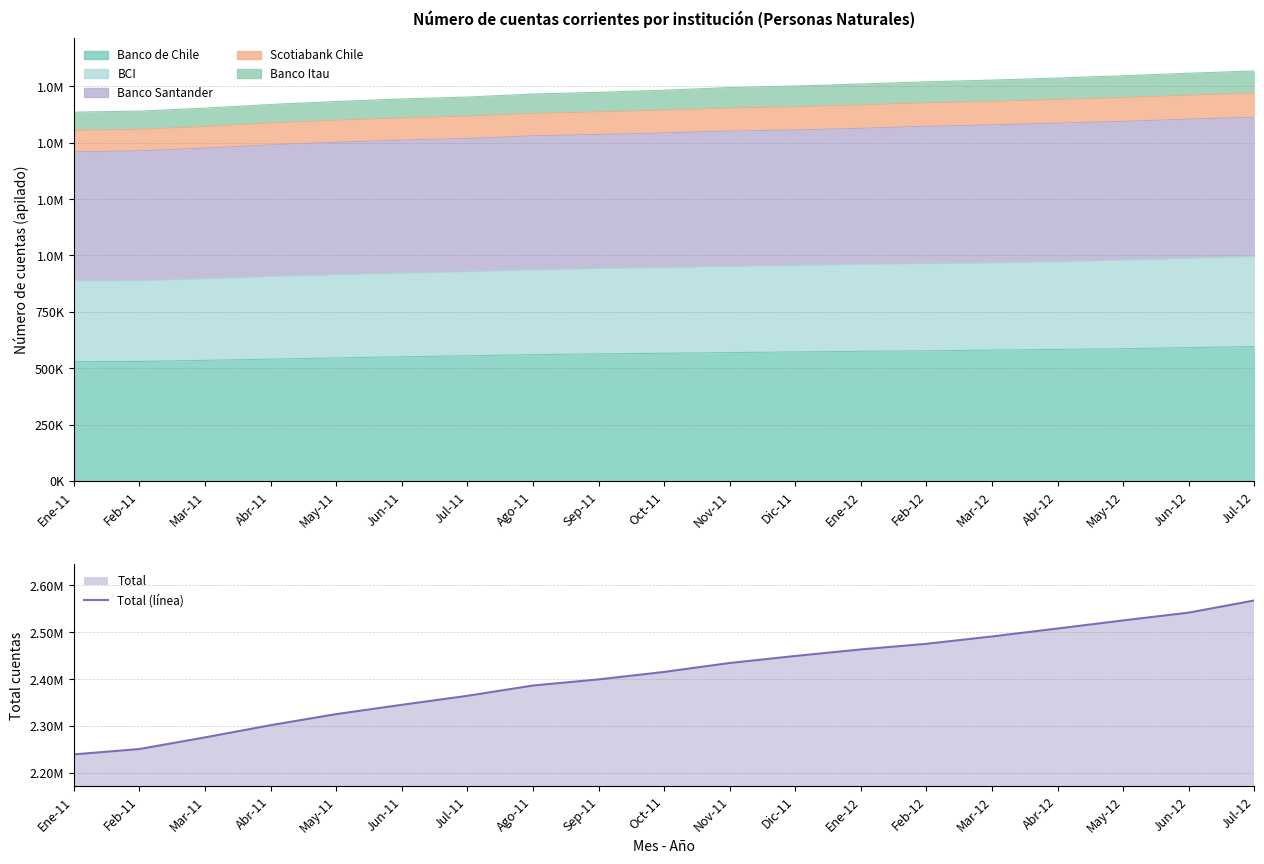

Which label corresponds to the largest value in the chart?

Jul-12